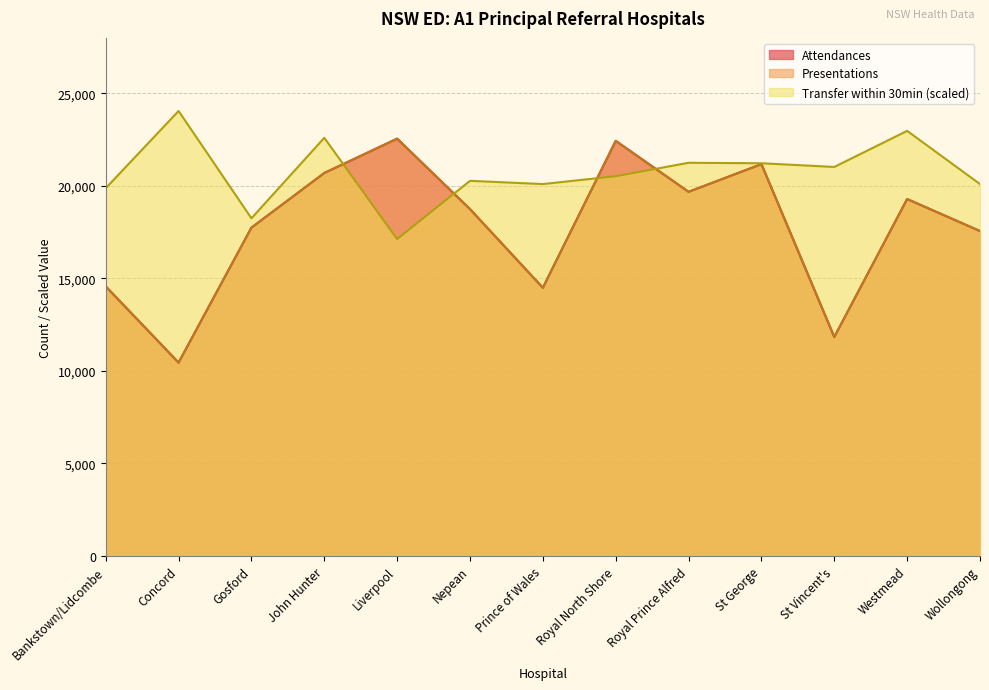

What is the sum of all Transfer within 30min (%) values?

269375